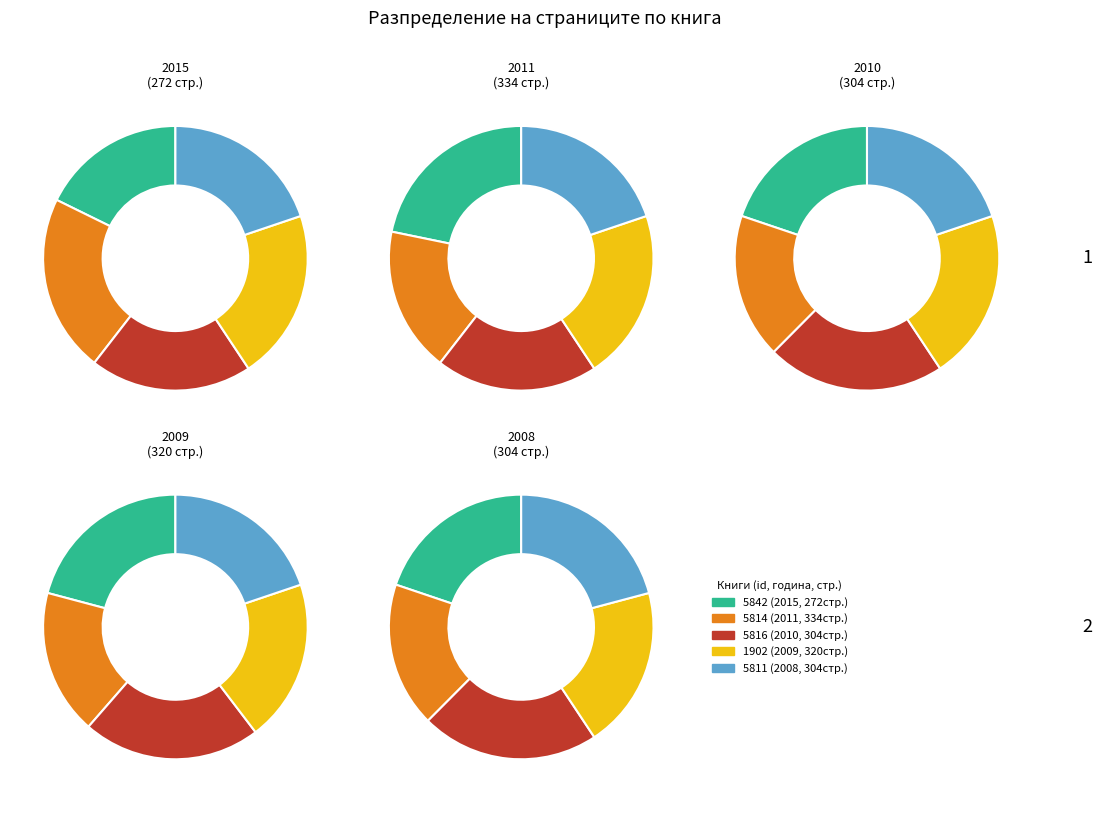

Is the sum of 2009 and 2015 greater than half?

No